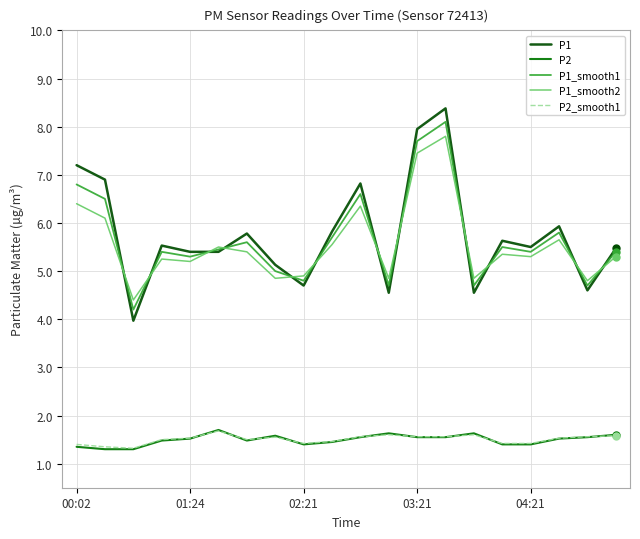

True or false: P1_smooth2 and P2 intersect in this chart.

False